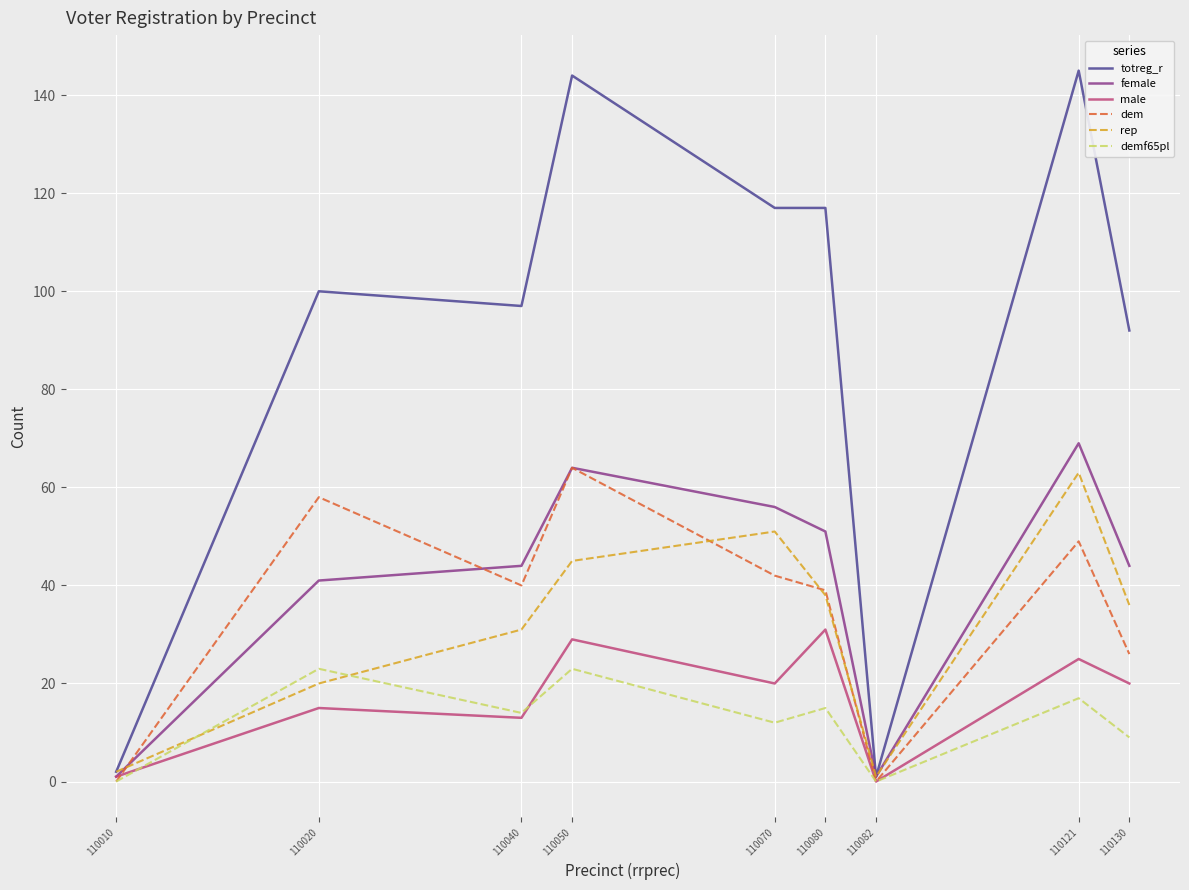

At which category does rep reach its first local peak?

110070